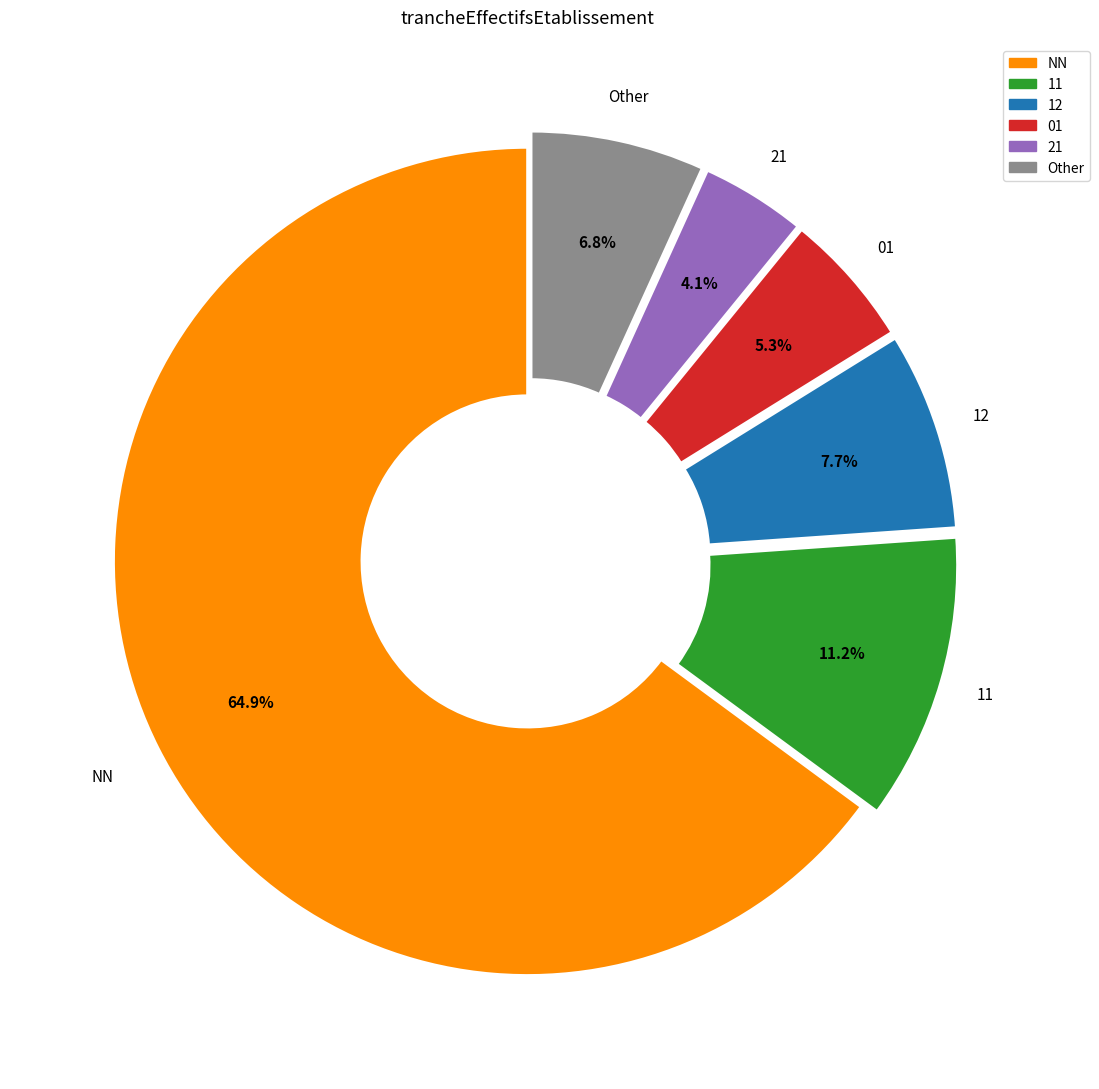

Does any single category account for the majority?

Yes